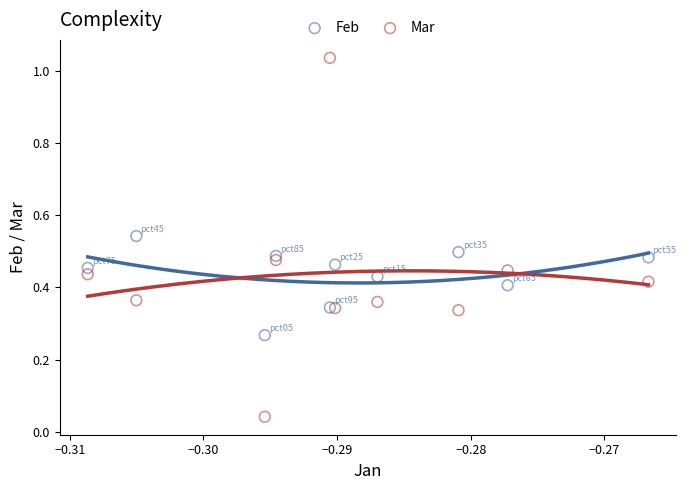

Which series has the widest spread of Y values?

Mar